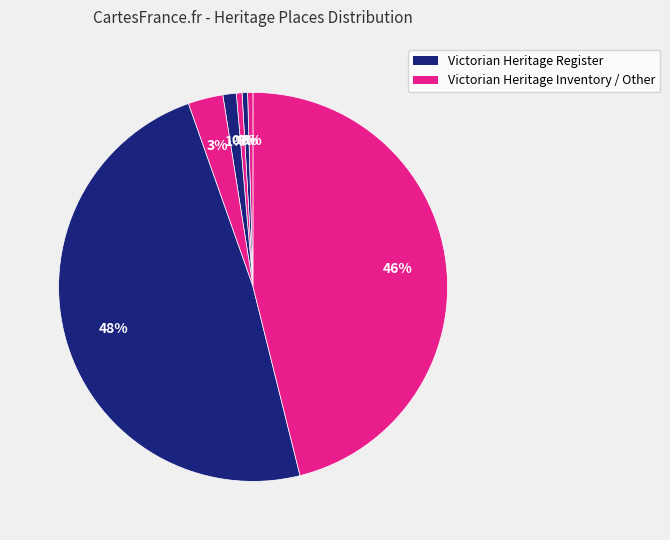

Is there a majority slice in this chart?

No